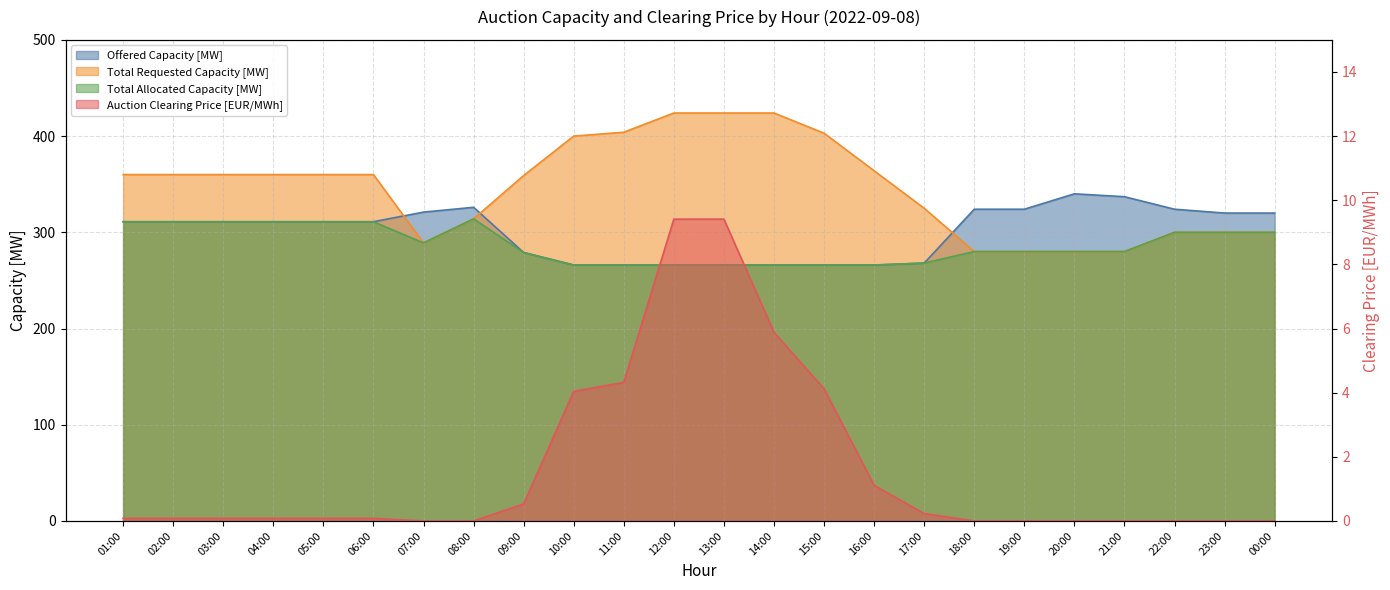

Reading left to right, what are all the values shown in this chart?

Offered Capacity [MW]: 01:00=311.0	02:00=311.0	03:00=311.0	04:00=311.0	05:00=311.0	06:00=311.0	07:00=321.0	08:00=326.0	09:00=279.0	10:00=266.0	11:00=266.0	12:00=266.0	13:00=266.0	14:00=266.0	15:00=266.0	16:00=266.0	17:00=268.0	18:00=324.0	19:00=324.0	20:00=340.0	21:00=337.0	22:00=324.0	23:00=320.0	00:00=320.0
Total Requested Capacity [MW]: 01:00=360.0	02:00=360.0	03:00=360.0	04:00=360.0	05:00=360.0	06:00=360.0	07:00=289.0	08:00=314.0	09:00=359.0	10:00=400.0	11:00=404.0	12:00=424.0	13:00=424.0	14:00=424.0	15:00=403.0	16:00=364.0	17:00=325.0	18:00=280.0	19:00=280.0	20:00=280.0	21:00=280.0	22:00=300.0	23:00=300.0	00:00=300.0
Total Allocated Capacity [MW]: 01:00=311.0	02:00=311.0	03:00=311.0	04:00=311.0	05:00=311.0	06:00=311.0	07:00=289.0	08:00=314.0	09:00=279.0	10:00=266.0	11:00=266.0	12:00=266.0	13:00=266.0	14:00=266.0	15:00=266.0	16:00=266.0	17:00=268.0	18:00=280.0	19:00=280.0	20:00=280.0	21:00=280.0	22:00=300.0	23:00=300.0	00:00=300.0
Auction Clearing Price [EUR/MWh]: 01:00=0.1	02:00=0.1	03:00=0.1	04:00=0.1	05:00=0.1	06:00=0.1	07:00=0.0	08:00=0.0	09:00=0.5	10:00=4.0	11:00=4.3	12:00=9.4	13:00=9.4	14:00=5.9	15:00=4.1	16:00=1.1	17:00=0.2	18:00=0.0	19:00=0.0	20:00=0.0	21:00=0.0	22:00=0.0	23:00=0.0	00:00=0.0